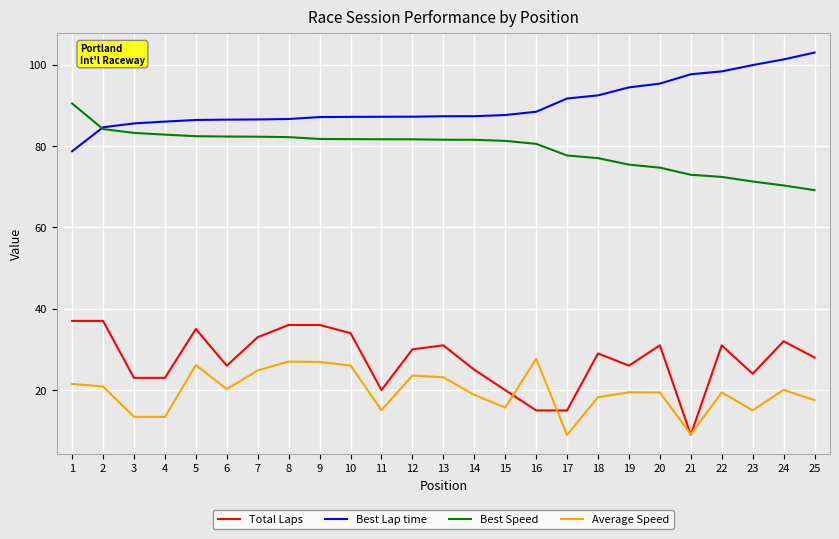

Which series has the largest range (max minus min)?

Total Laps